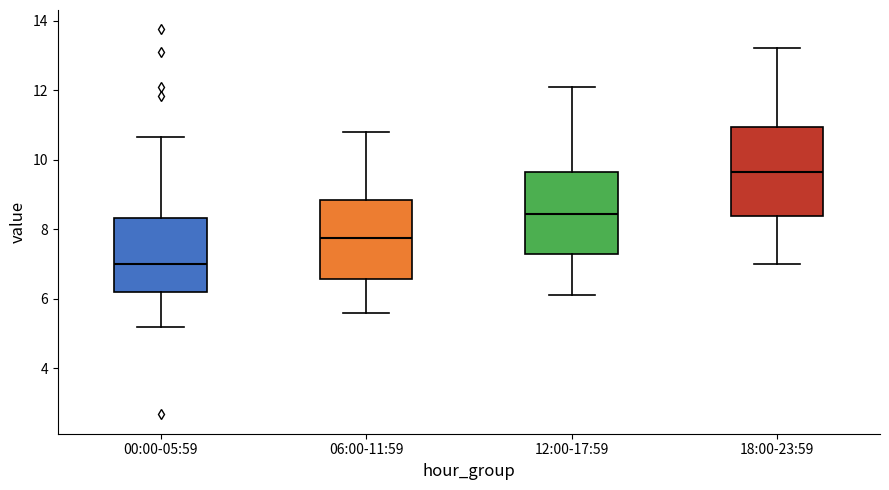

Reading left to right, transcribe this box plot: for each box, give where its median line is, the range the box spans, and where its two whiskers end, as read against the y-axis. The values are not printed on the chart, so give them approximately, as read against the axis.

00:00-05:59: median 7.0, box 6.2 to 8.4, whiskers 5.2 to 10.6
06:00-11:59: median 7.8, box 6.6 to 8.8, whiskers 5.6 to 10.8
12:00-17:59: median 8.4, box 7.2 to 9.6, whiskers 6.2 to 12.2
18:00-23:59: median 9.6, box 8.4 to 11.0, whiskers 7.0 to 13.2